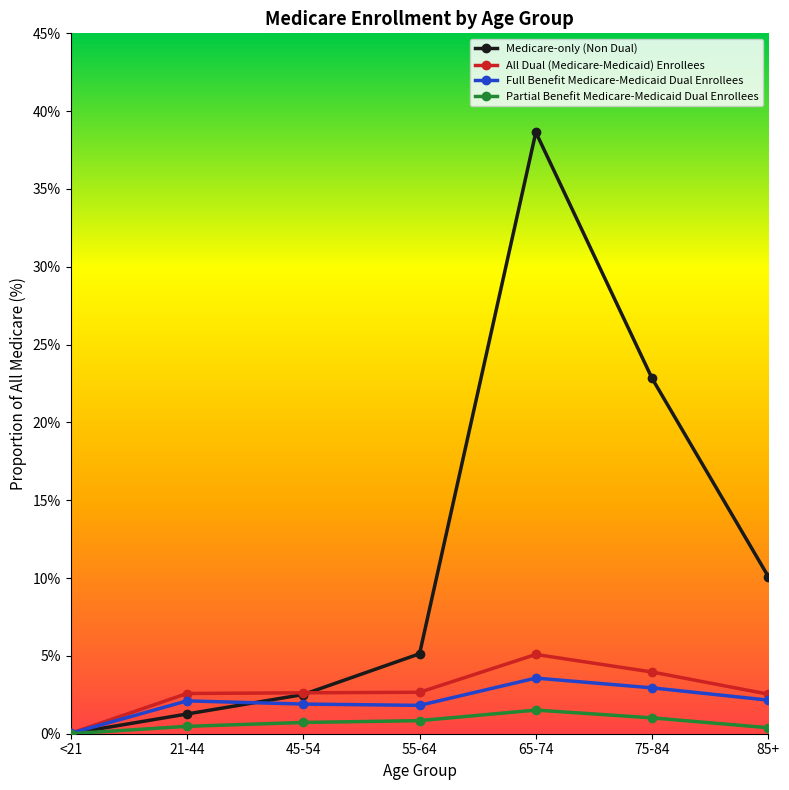

How many interior local peaks does the Medicare-only (Non Dual) series have?

1